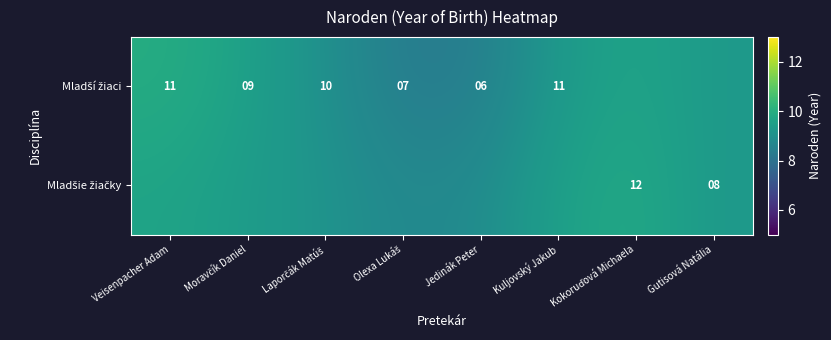

True or false: Mladší žiaci has a value of 3.0 at Laporčák Matúš.

False